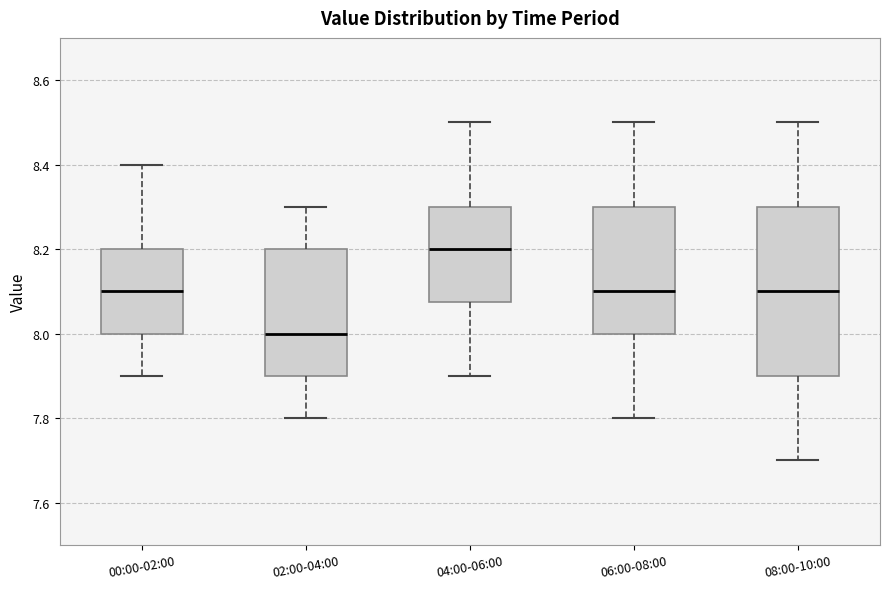

Reading left to right, read every box against the y-axis: the position of its median line, the range the box covers, and the ends of its whiskers. The values are not printed on the chart, so give them approximately, as read against the axis.

00:00-02:00: median 8.10, box 8.00 to 8.20, whiskers 7.90 to 8.40
02:00-04:00: median 8.00, box 7.90 to 8.20, whiskers 7.80 to 8.30
04:00-06:00: median 8.20, box 8.08 to 8.30, whiskers 7.90 to 8.50
06:00-08:00: median 8.10, box 8.00 to 8.30, whiskers 7.80 to 8.50
08:00-10:00: median 8.10, box 7.90 to 8.30, whiskers 7.70 to 8.50